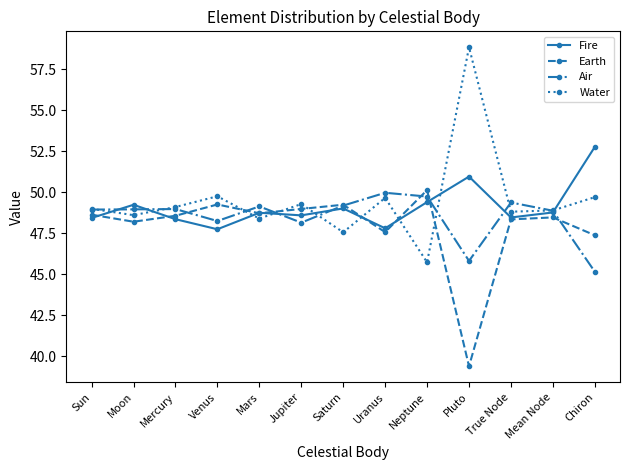

How many data points in Air are less than 48?

2